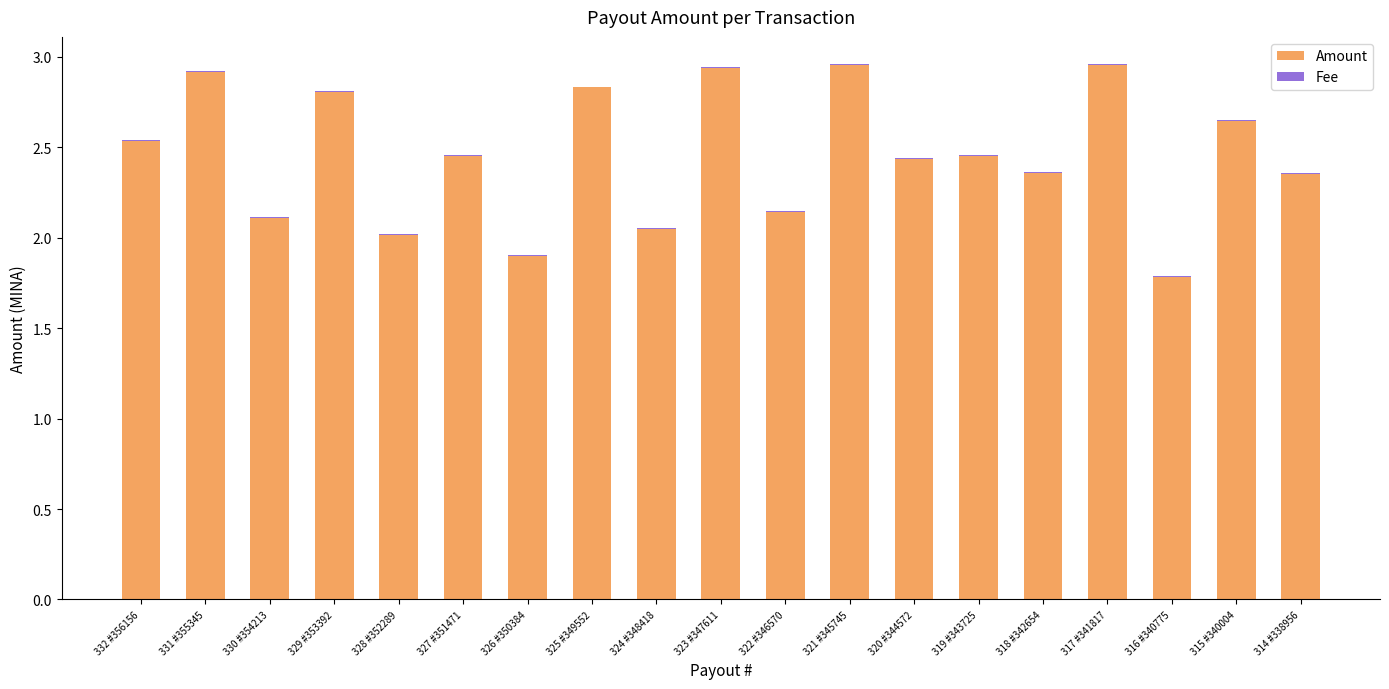

Are the bars horizontal?

No